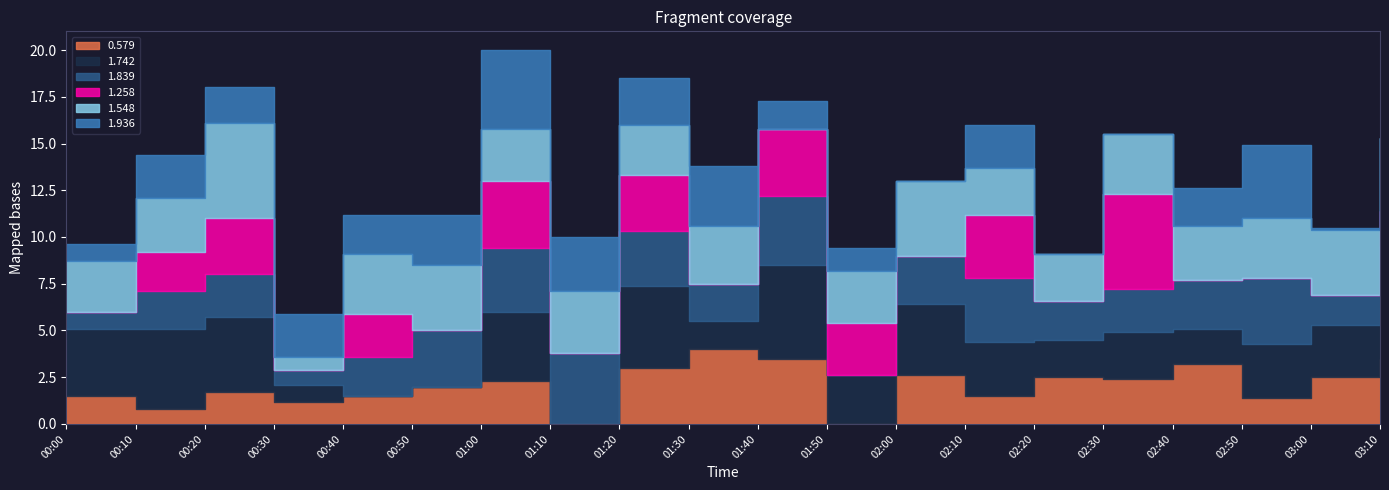

At which label is 1.258 closest to 500?

02:30